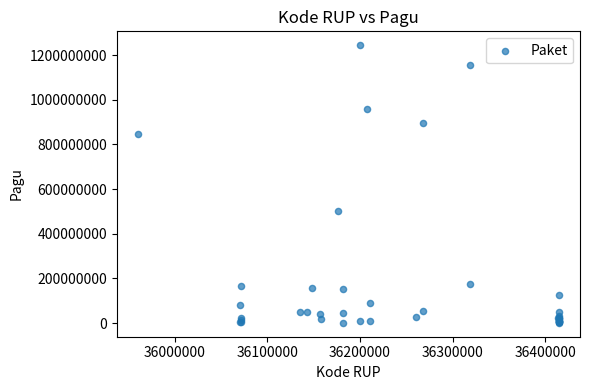

What Y value in the scatter plot is closest to 622840000?

499932000